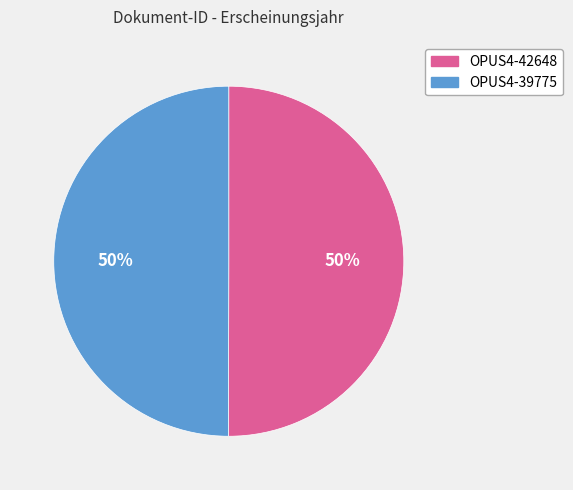

What percentage is the OPUS4-39775 slice, to the nearest percent?

50%